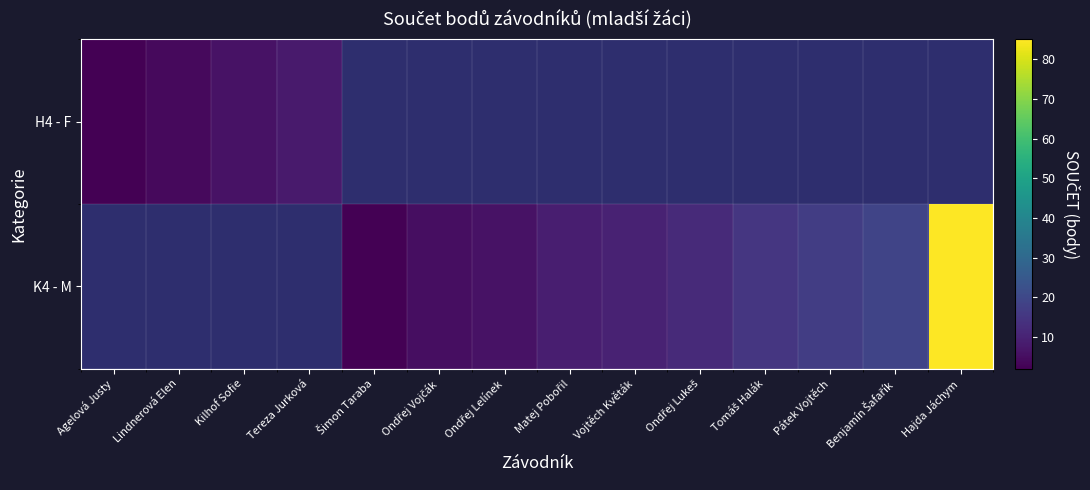

Is it true that K4 - M equals 19.0 at Benjamín Šafařík?

True